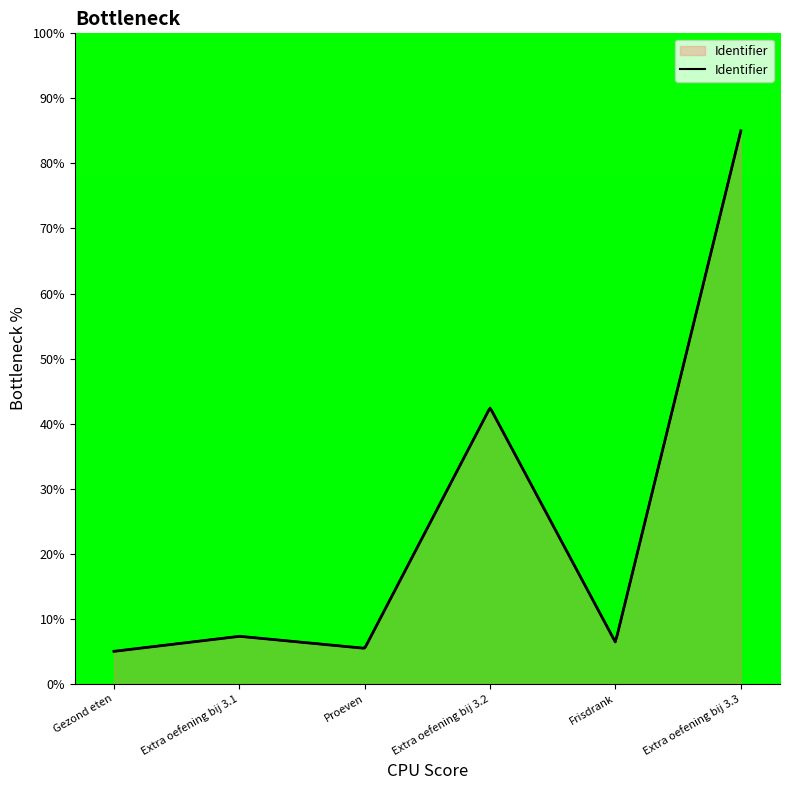

What is the label of the 5th point from the left?

Frisdrank